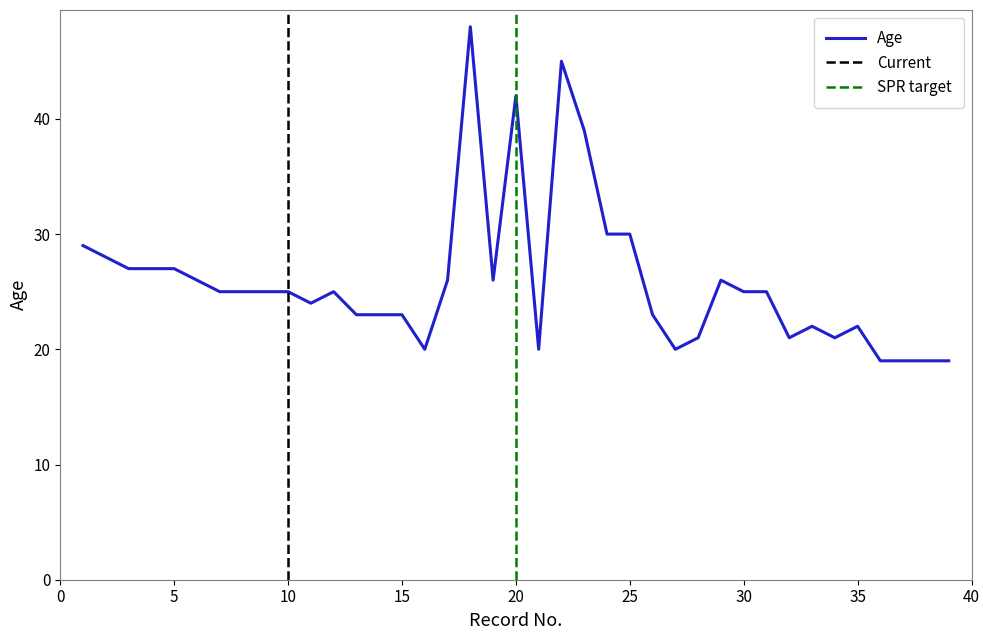

How many data points are less than 25?

17